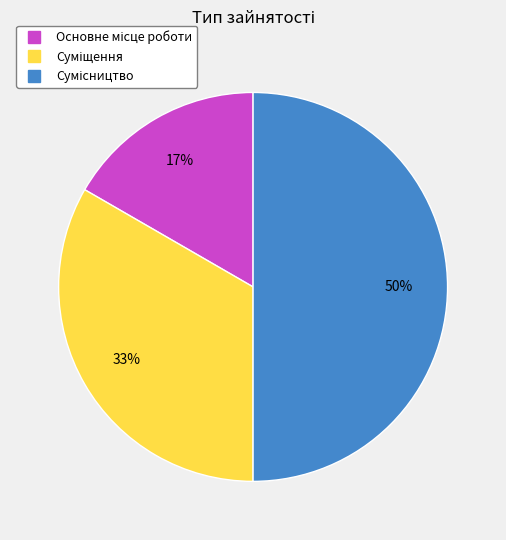

To the nearest percent, what is the average slice percentage?

33%